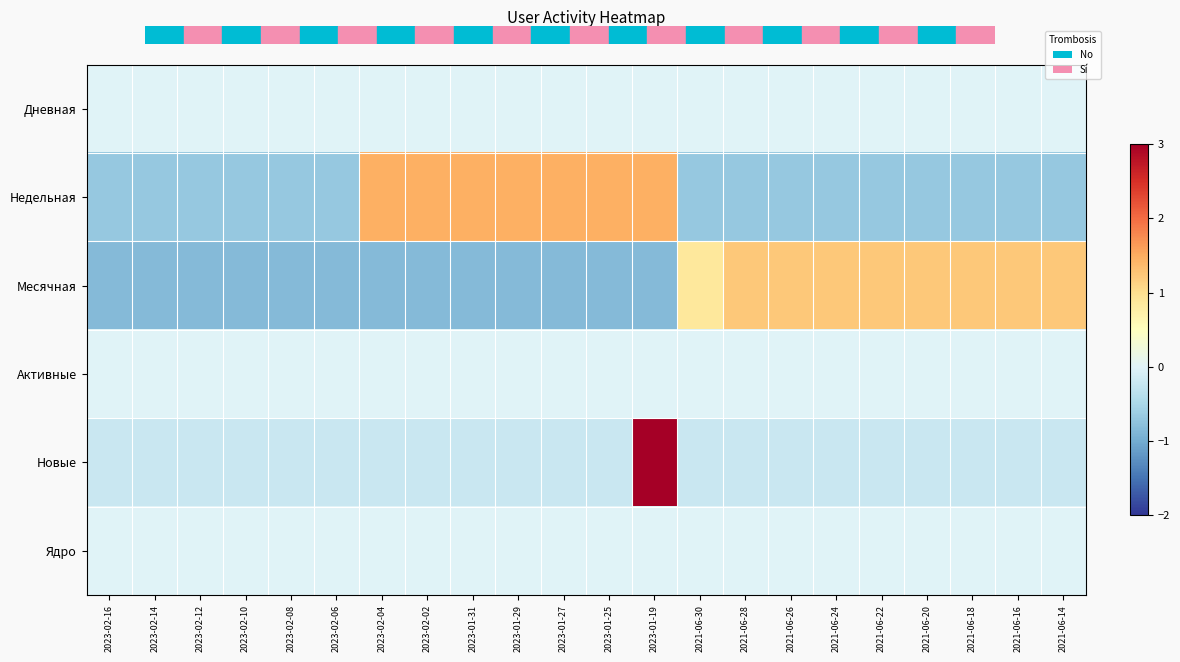

Reading left to right, list all the values displayed in this chart.

Дневная: 2023-02-16=0.0	2023-02-14=0.0	2023-02-12=0.0	2023-02-10=0.0	2023-02-08=0.0	2023-02-06=0.0	2023-02-04=0.0	2023-02-02=0.0	2023-01-31=0.0	2023-01-29=0.0	2023-01-27=0.0	2023-01-25=0.0	2023-01-19=0.0	2021-06-30=0.0	2021-06-28=0.0	2021-06-26=0.0	2021-06-24=0.0	2021-06-22=0.0	2021-06-20=0.0	2021-06-18=0.0	2021-06-16=0.0	2021-06-14=0.0
Недельная: 2023-02-16=-0.7	2023-02-14=-0.7	2023-02-12=-0.7	2023-02-10=-0.7	2023-02-08=-0.7	2023-02-06=-0.7	2023-02-04=1.5	2023-02-02=1.5	2023-01-31=1.5	2023-01-29=1.5	2023-01-27=1.5	2023-01-25=1.5	2023-01-19=1.5	2021-06-30=-0.7	2021-06-28=-0.7	2021-06-26=-0.7	2021-06-24=-0.7	2021-06-22=-0.7	2021-06-20=-0.7	2021-06-18=-0.7	2021-06-16=-0.7	2021-06-14=-0.7
Месячная: 2023-02-16=-0.8	2023-02-14=-0.8	2023-02-12=-0.8	2023-02-10=-0.8	2023-02-08=-0.8	2023-02-06=-0.8	2023-02-04=-0.8	2023-02-02=-0.8	2023-01-31=-0.8	2023-01-29=-0.8	2023-01-27=-0.8	2023-01-25=-0.8	2023-01-19=-0.8	2021-06-30=0.9	2021-06-28=1.2	2021-06-26=1.2	2021-06-24=1.2	2021-06-22=1.2	2021-06-20=1.2	2021-06-18=1.2	2021-06-16=1.2	2021-06-14=1.2
Активные: 2023-02-16=0.0	2023-02-14=0.0	2023-02-12=0.0	2023-02-10=0.0	2023-02-08=0.0	2023-02-06=0.0	2023-02-04=0.0	2023-02-02=0.0	2023-01-31=0.0	2023-01-29=0.0	2023-01-27=0.0	2023-01-25=0.0	2023-01-19=0.0	2021-06-30=0.0	2021-06-28=0.0	2021-06-26=0.0	2021-06-24=0.0	2021-06-22=0.0	2021-06-20=0.0	2021-06-18=0.0	2021-06-16=0.0	2021-06-14=0.0
Новые: 2023-02-16=-0.2	2023-02-14=-0.2	2023-02-12=-0.2	2023-02-10=-0.2	2023-02-08=-0.2	2023-02-06=-0.2	2023-02-04=-0.2	2023-02-02=-0.2	2023-01-31=-0.2	2023-01-29=-0.2	2023-01-27=-0.2	2023-01-25=-0.2	2023-01-19=4.6	2021-06-30=-0.2	2021-06-28=-0.2	2021-06-26=-0.2	2021-06-24=-0.2	2021-06-22=-0.2	2021-06-20=-0.2	2021-06-18=-0.2	2021-06-16=-0.2	2021-06-14=-0.2
Ядро: 2023-02-16=0.0	2023-02-14=0.0	2023-02-12=0.0	2023-02-10=0.0	2023-02-08=0.0	2023-02-06=0.0	2023-02-04=0.0	2023-02-02=0.0	2023-01-31=0.0	2023-01-29=0.0	2023-01-27=0.0	2023-01-25=0.0	2023-01-19=0.0	2021-06-30=0.0	2021-06-28=0.0	2021-06-26=0.0	2021-06-24=0.0	2021-06-22=0.0	2021-06-20=0.0	2021-06-18=0.0	2021-06-16=0.0	2021-06-14=0.0